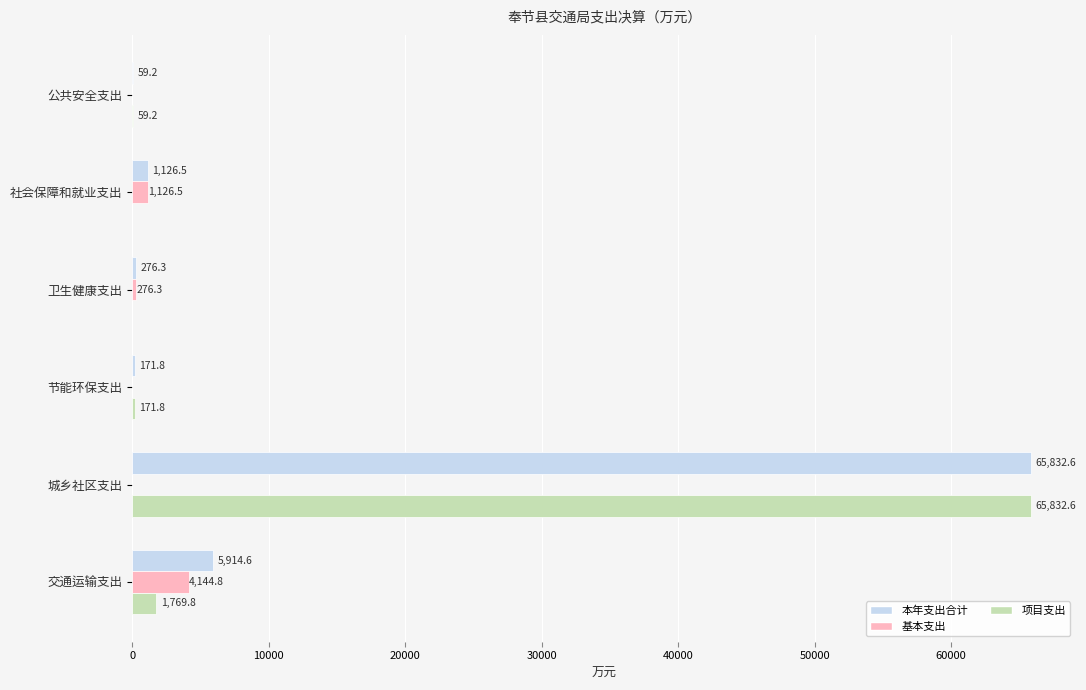

How many data points in 本年支出合计 are above 1126?

3